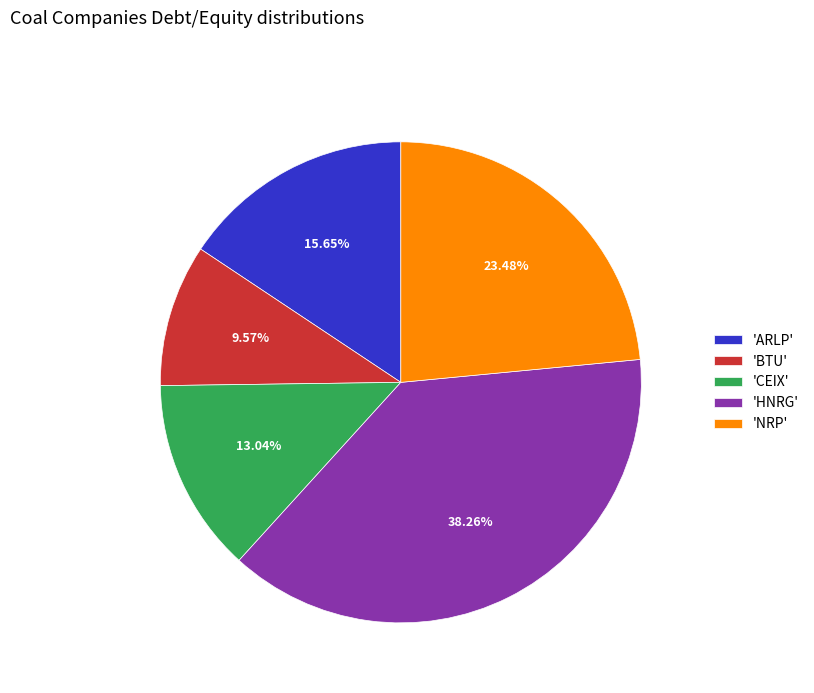

Between 'CEIX' and 'NRP', which is larger?

'NRP'